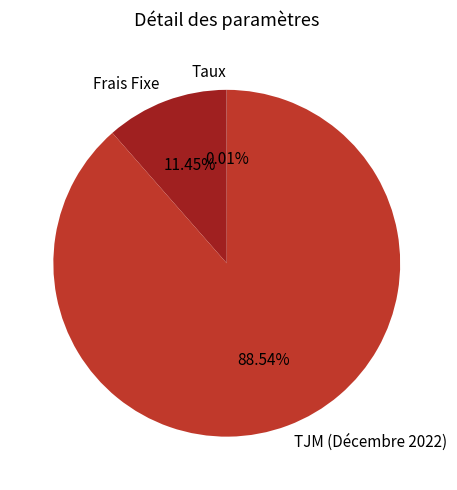

Which has a higher value, TJM (Décembre 2022) or Frais Fixe?

TJM (Décembre 2022)